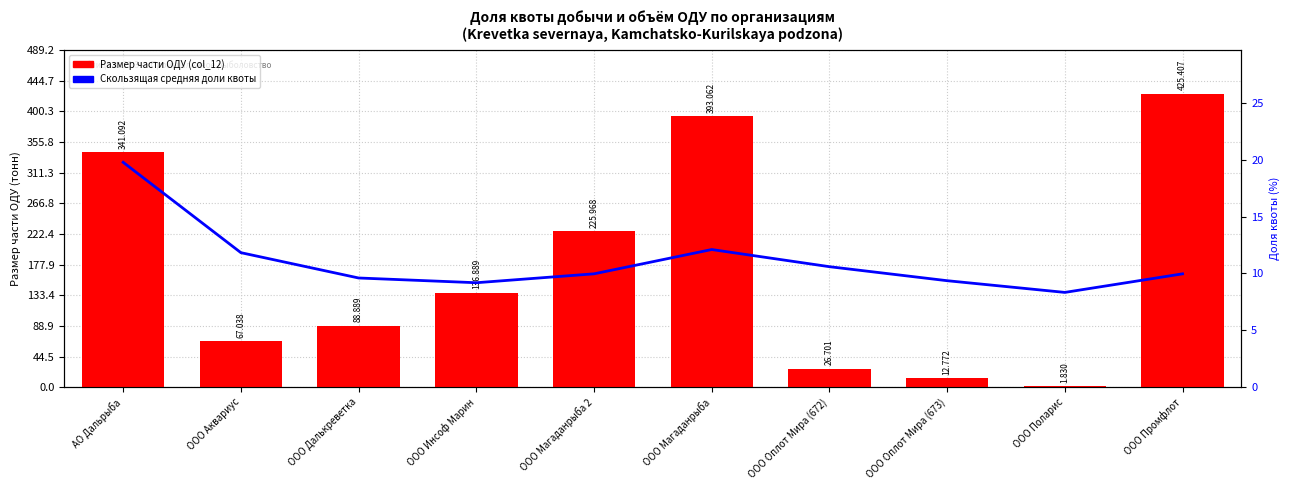

How many values in the Размер части ОДУ (тонн) series exceed 136?

5